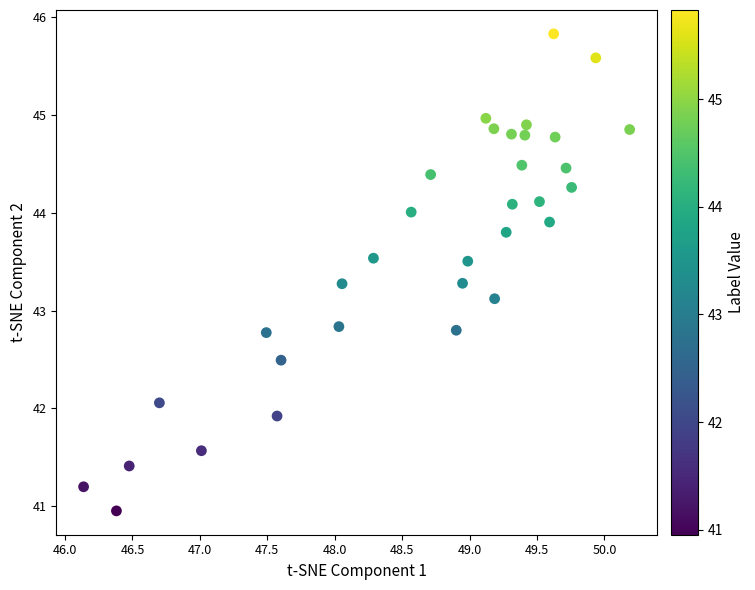

What is the range of X values (max minus min)?

4.0